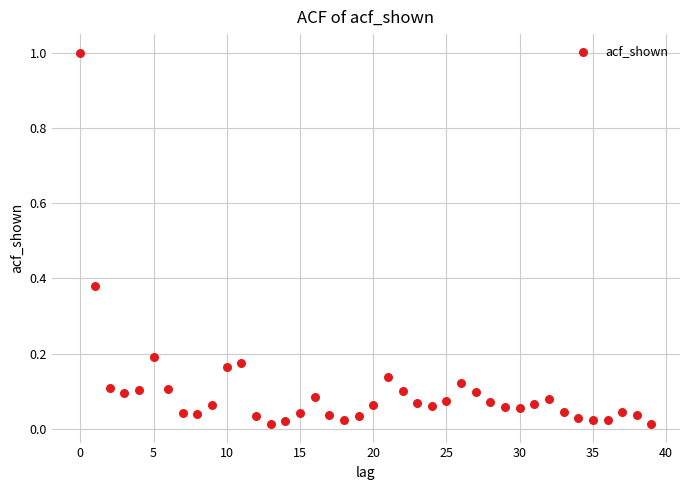

What is the range of Y values (max minus min)?

1.0